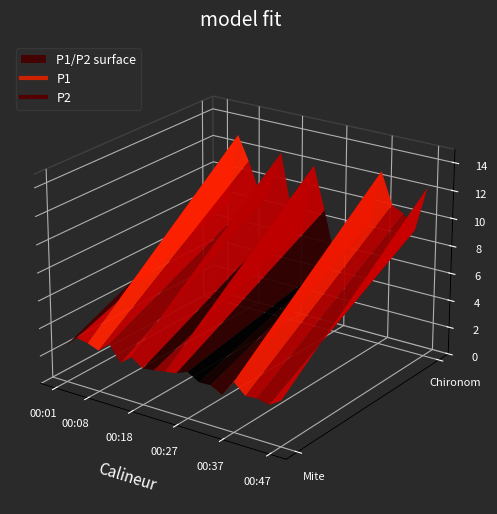

What is the maximum value shown in the chart?

13.0